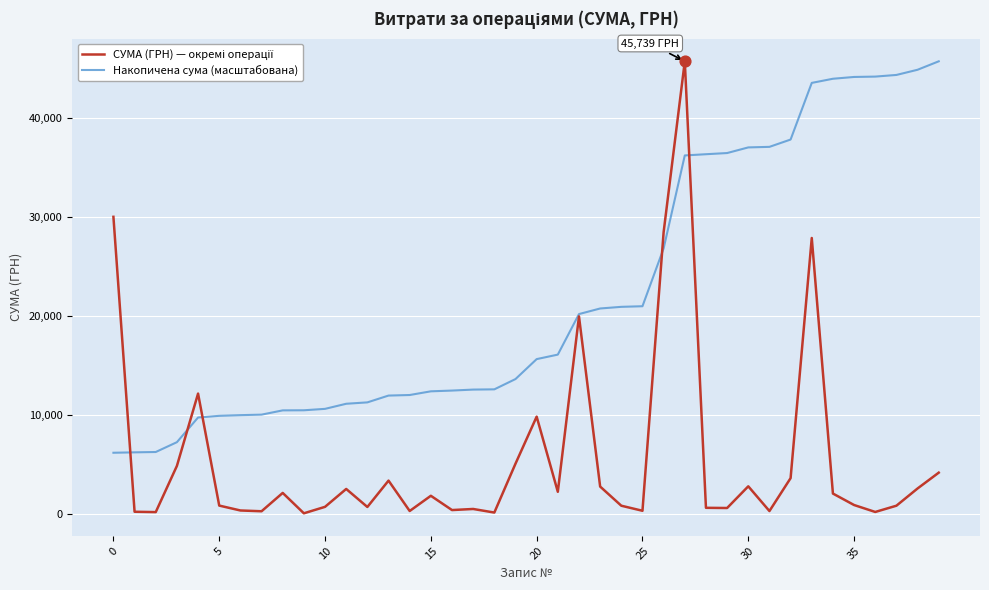

Which series has the largest total across all categories?

Накопичена сума (масштабована)